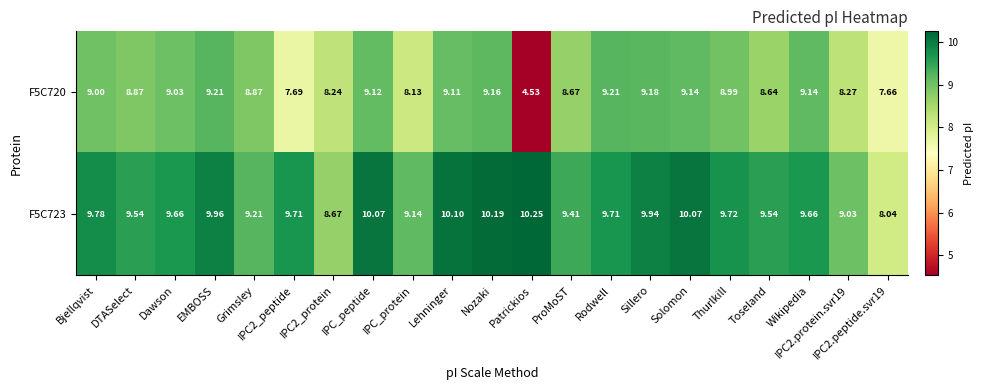

Is the value of F5C720 at Thurlkill greater than the value of F5C723 at Lehninger?

No